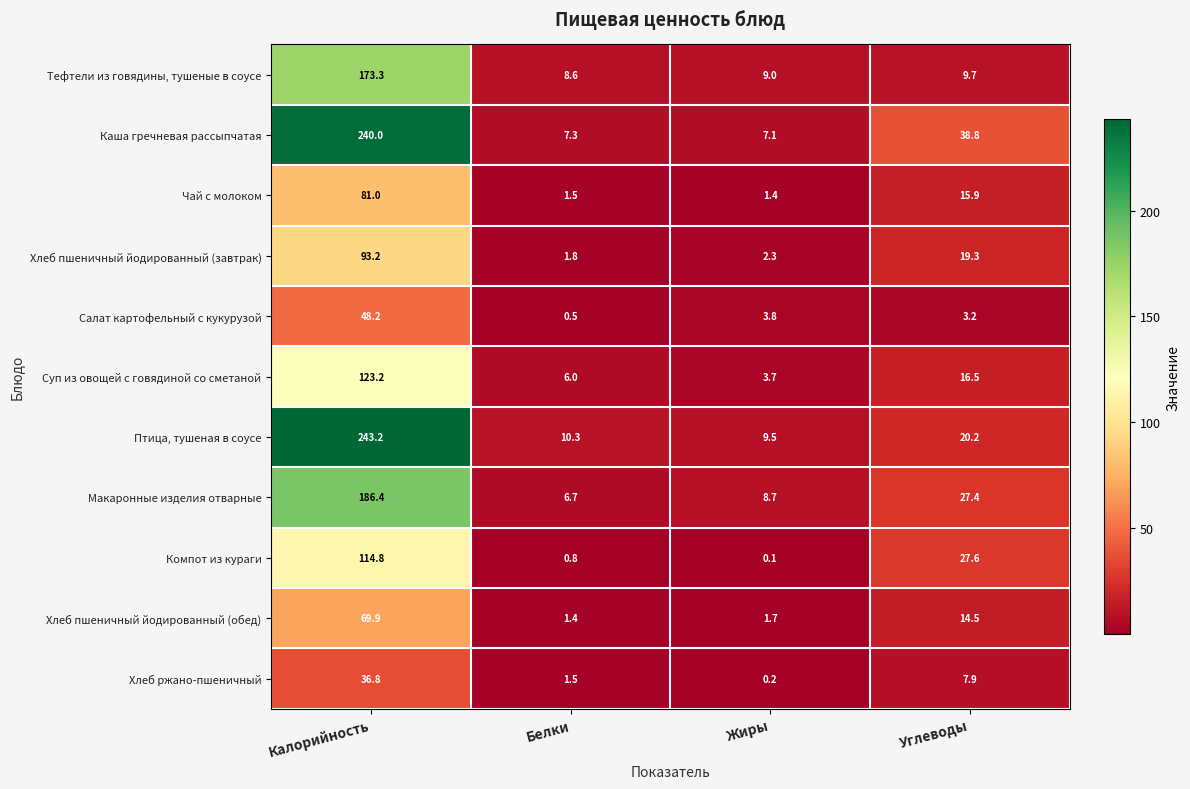

The Компот из кураги series shows 114.8 at Калорийность. True or false?

True